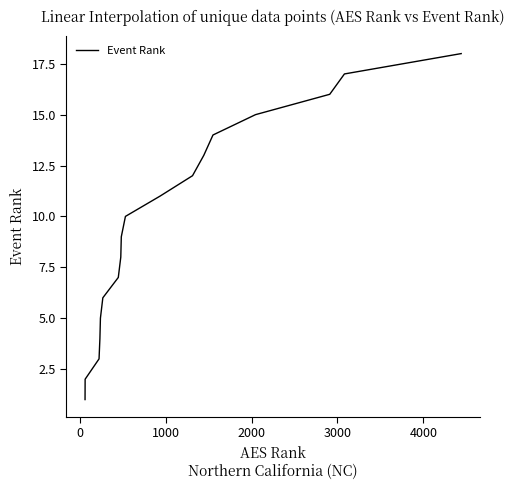

What is the maximum value shown in the chart?

18